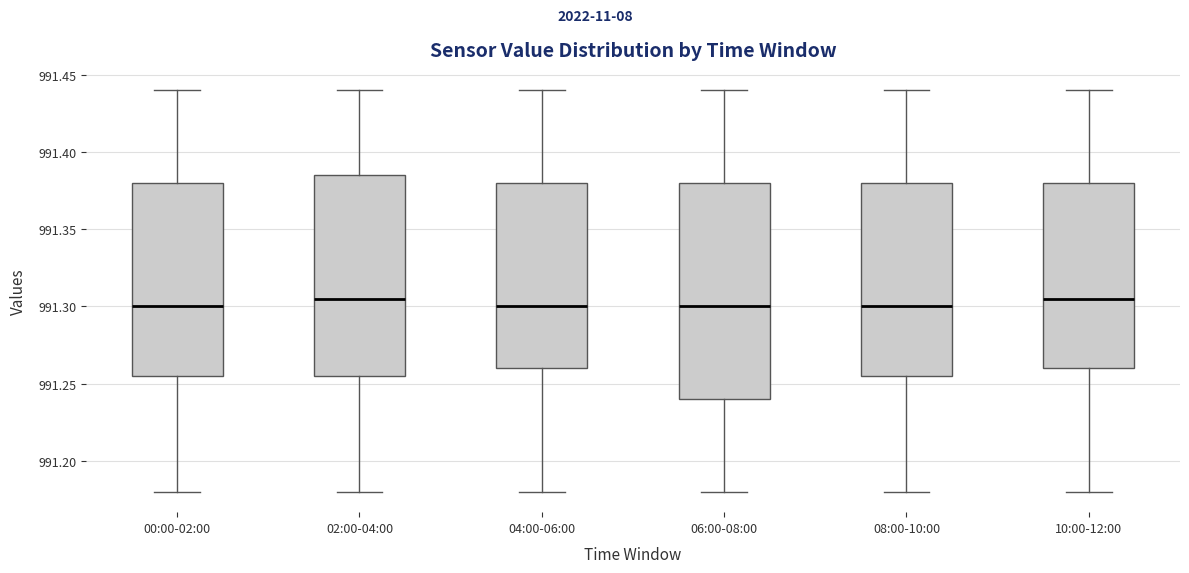

Which box is the tallest, from its lower edge to its upper edge?

06:00-08:00